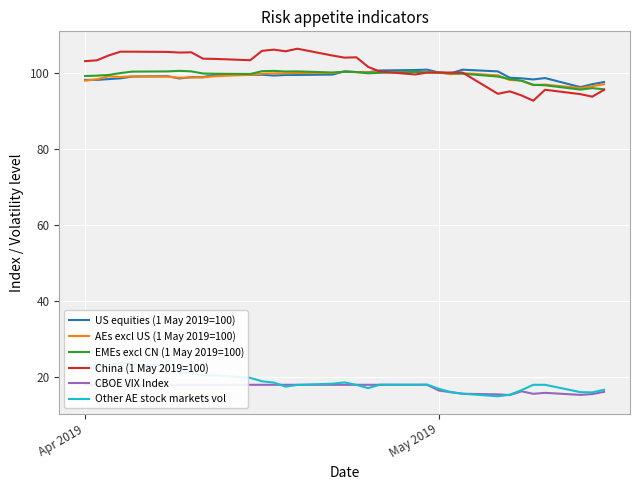

True or false: China (1 May 2019=100) has more than 1 points higher than both neighbors.

True